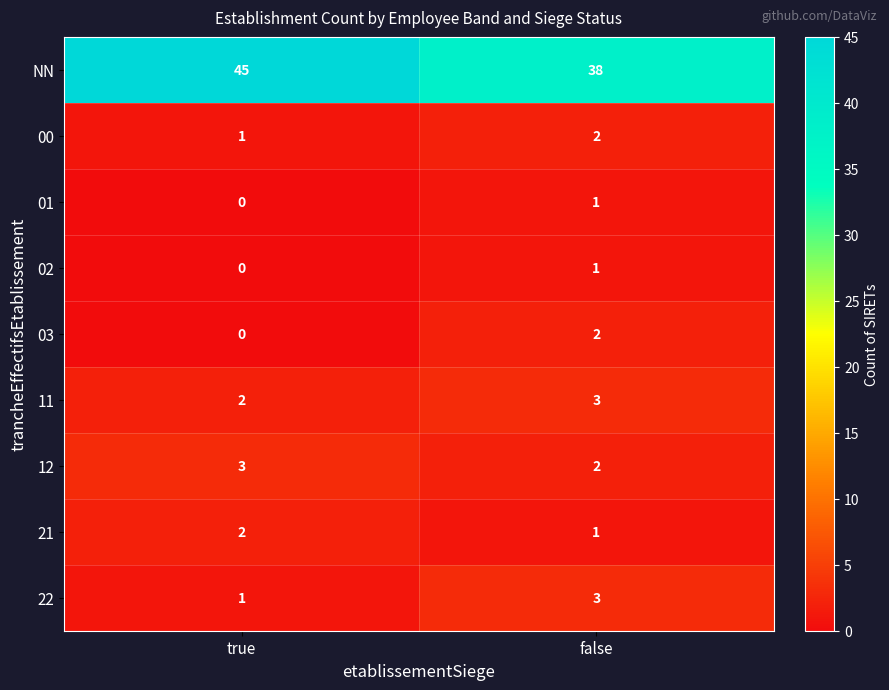

Reading right to left, extract all data points from this chart.

NN: 38	45
00: 2	1
01: 1	0
02: 1	0
03: 2	0
11: 3	2
12: 2	3
21: 1	2
22: 3	1